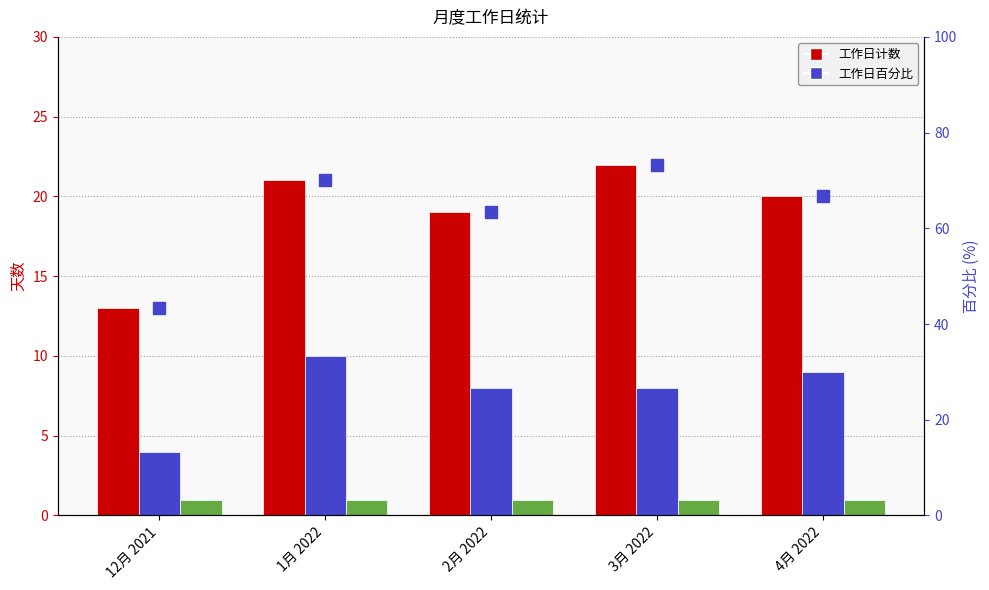

Is it true that 公共假日 equals 1.7 at 3月 2022?

False